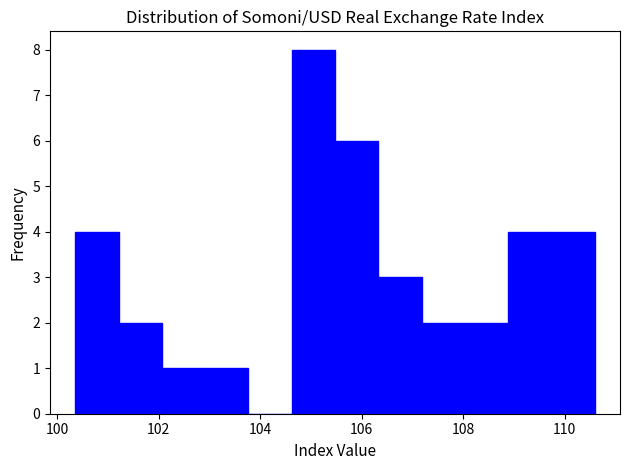

Reading left to right, list every bar in this chart as the range it spans on the x-axis followed by its height. Neither the bar edges nor the heights are printed on the chart, so give them approximately, as read against the axes.

100.4 to 101.2: 4
101.2 to 102.0: 2
102.0 to 103.0: 1
103.0 to 103.8: 1
103.8 to 104.6: 0
104.6 to 105.4: 8
105.4 to 106.4: 6
106.4 to 107.2: 3
107.2 to 108.0: 2
108.0 to 108.8: 2
108.8 to 109.8: 4
109.8 to 110.6: 4